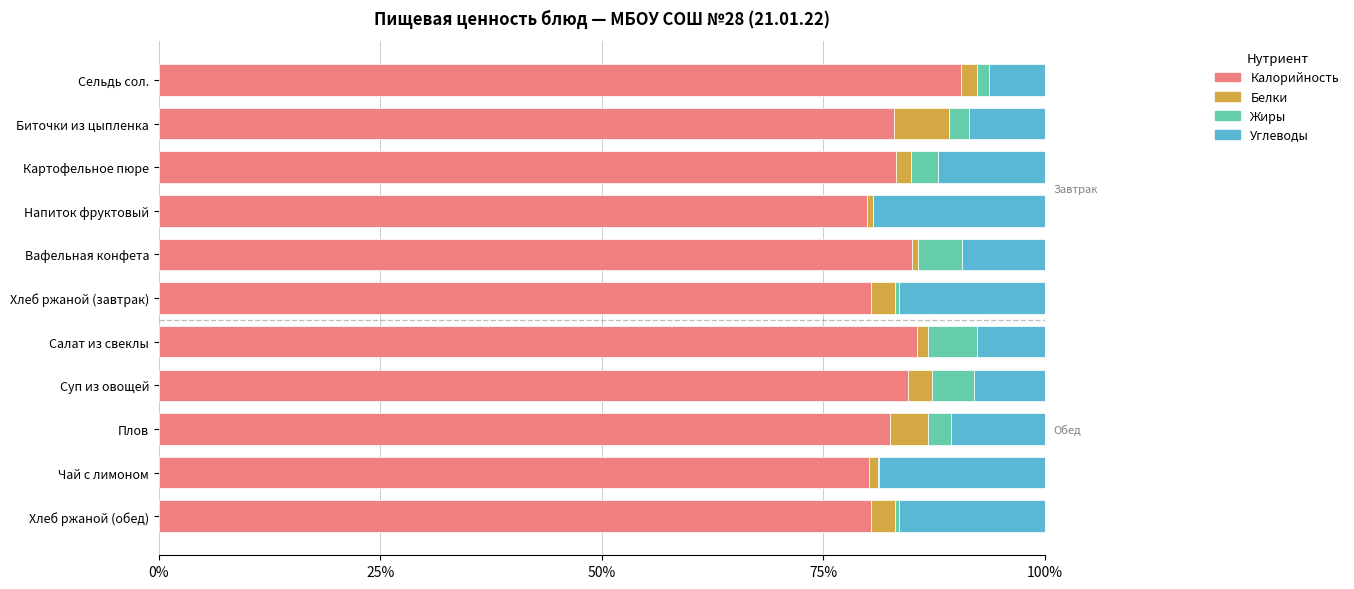

The Калорийность series shows 83.0 at Биточки из цыпленка. True or false?

True